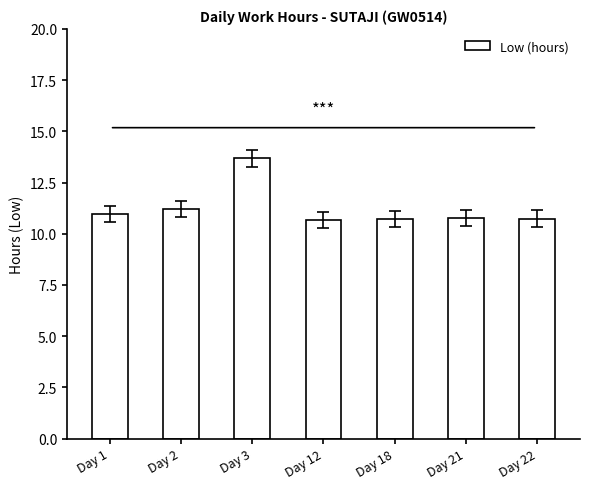

What is the value of the 6th bar from the left?

10.8